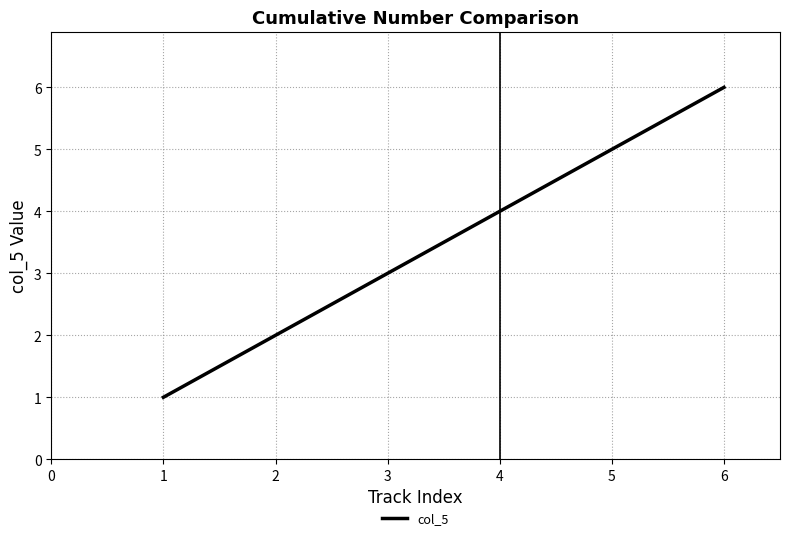

What is the greatest value displayed?

6